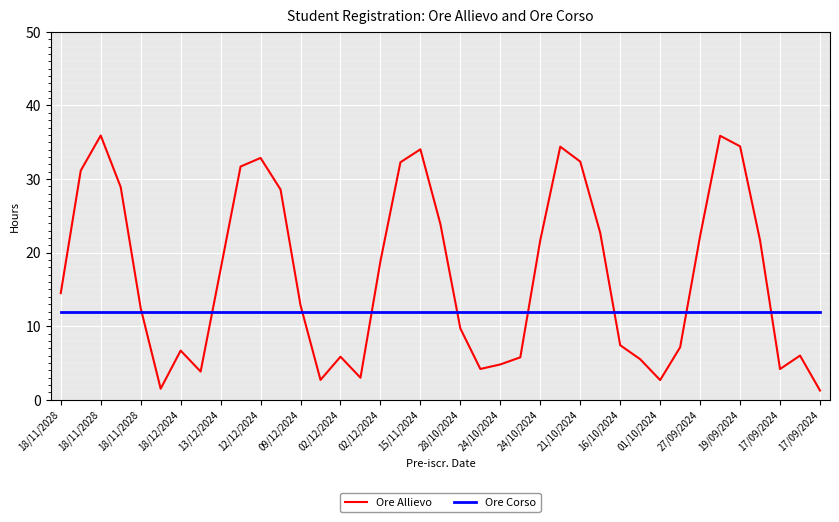

Rank the series by their maximum value, from lowest to highest.

Ore Corso, Ore Allievo